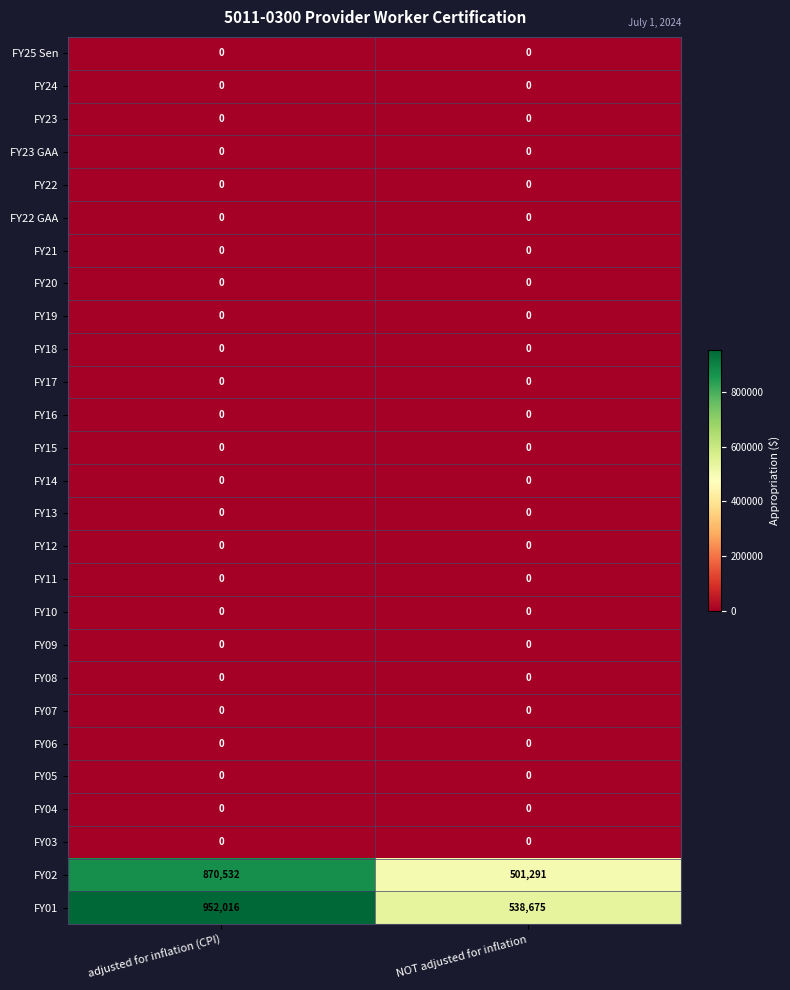

Count the number of data series in this chart.

27